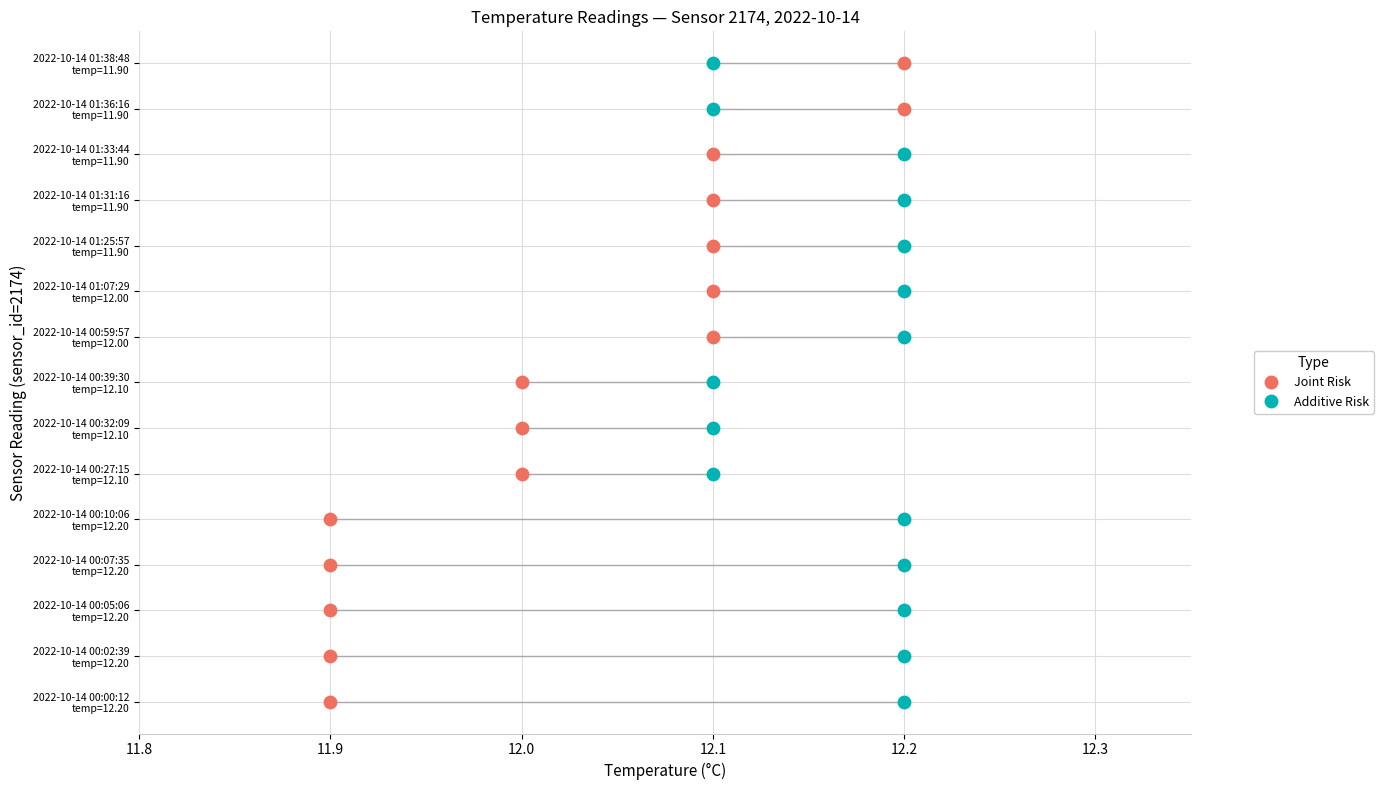

What are all the series names shown in the legend?

Joint Risk, Additive Risk